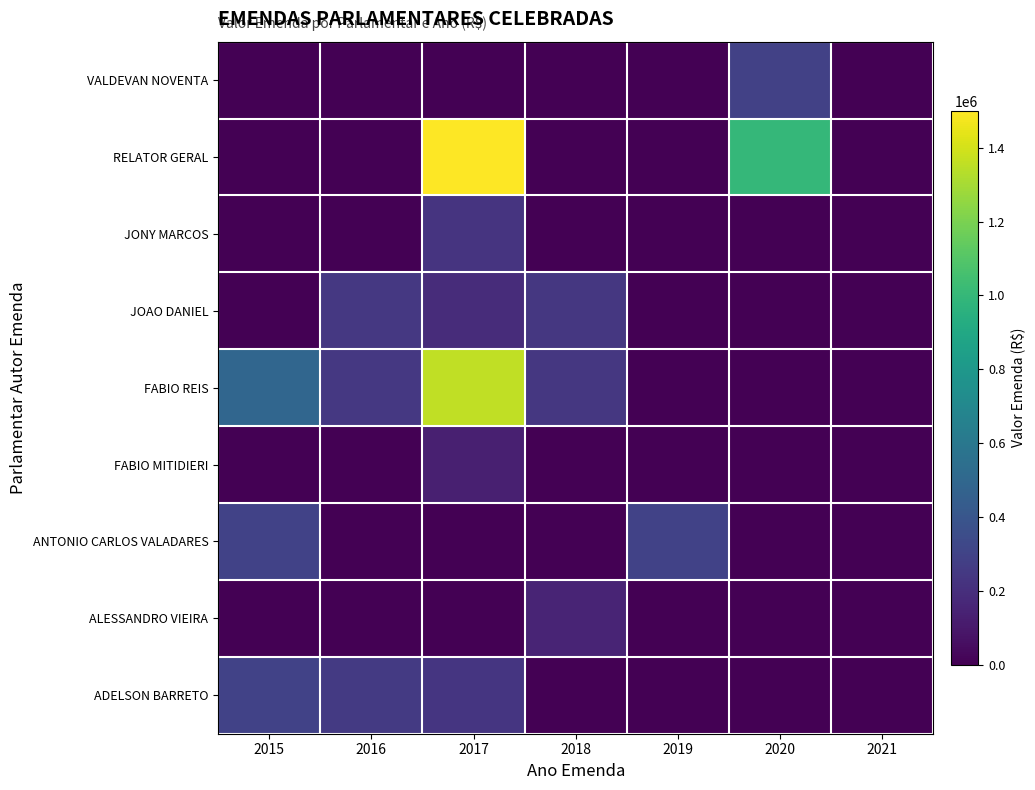

What is the maximum value shown in the chart?

1500000.0